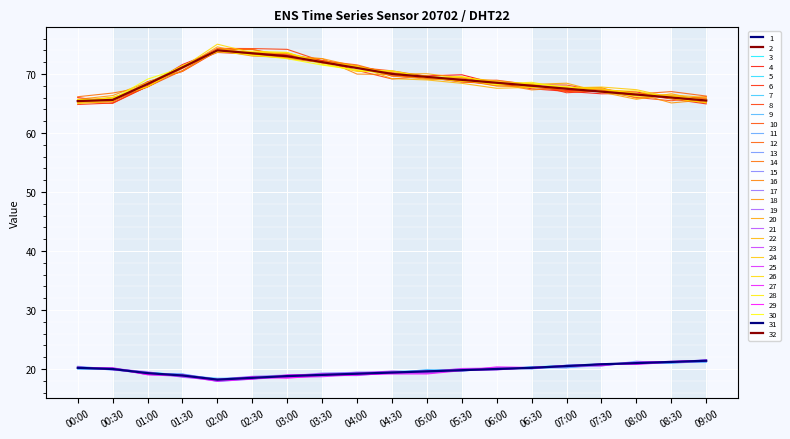

How many lines are shown in the chart?

32